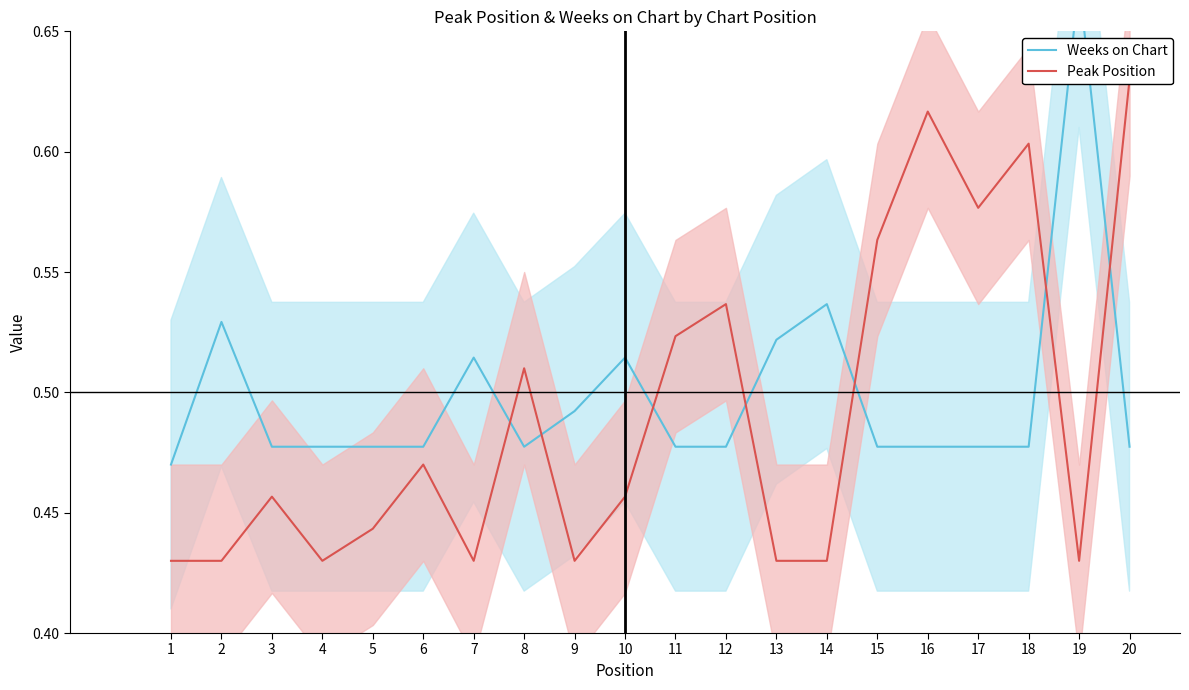

Read the Peak Position value at 2.

0.4